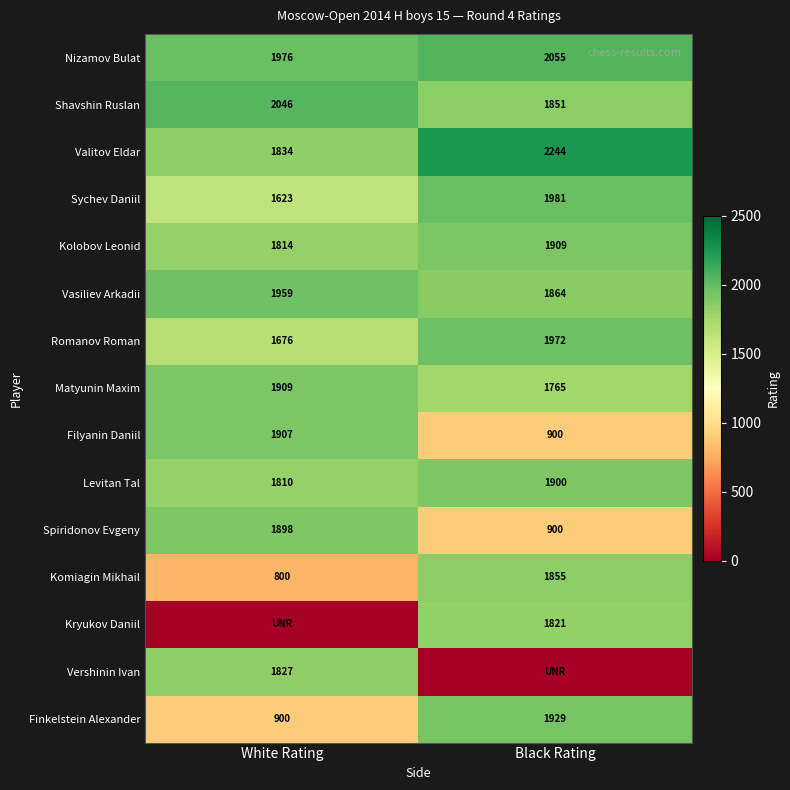

What is the sum of all Sychev Daniil values?

3604